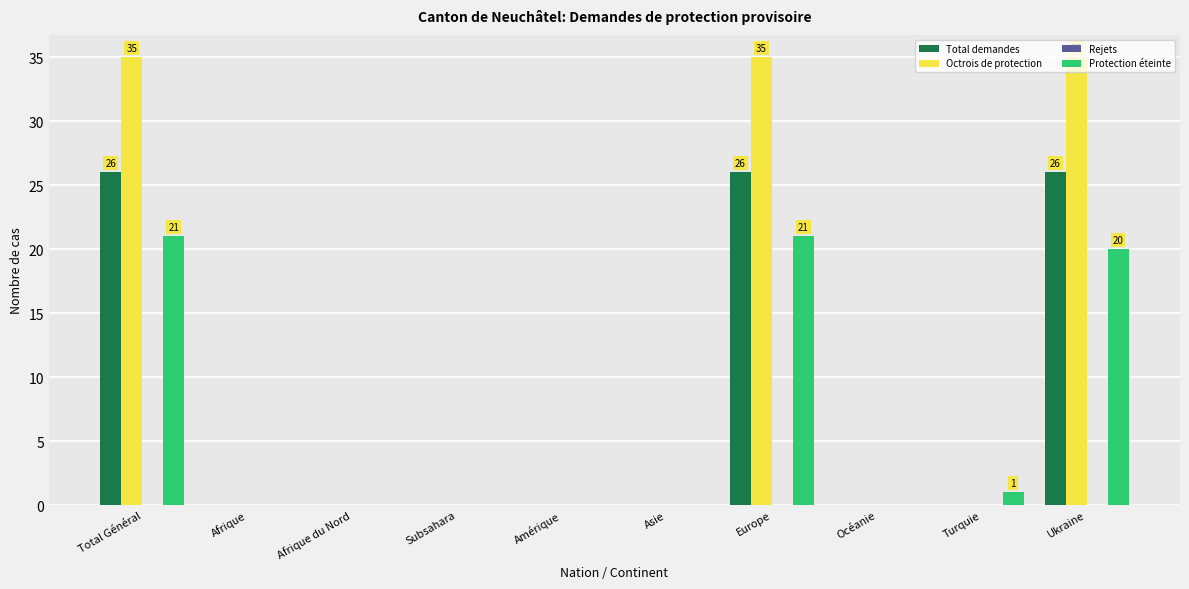

What is the highest value of the Protection éteinte series?

21